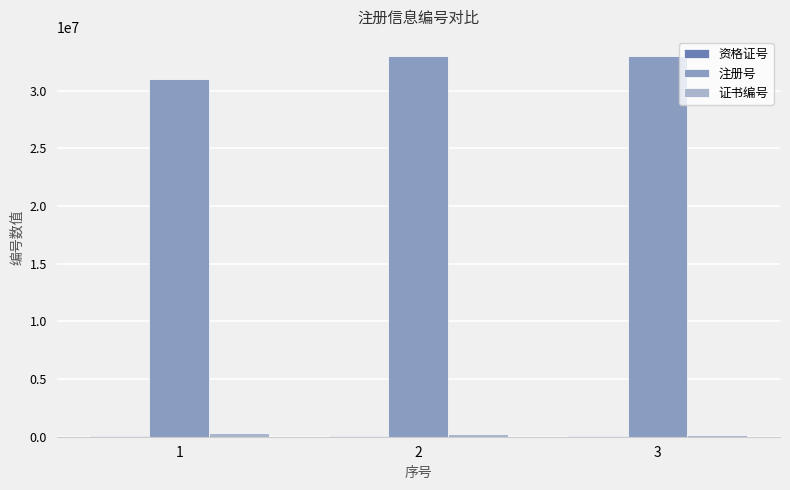

The 注册号 series shows 33001791 at 3. True or false?

True